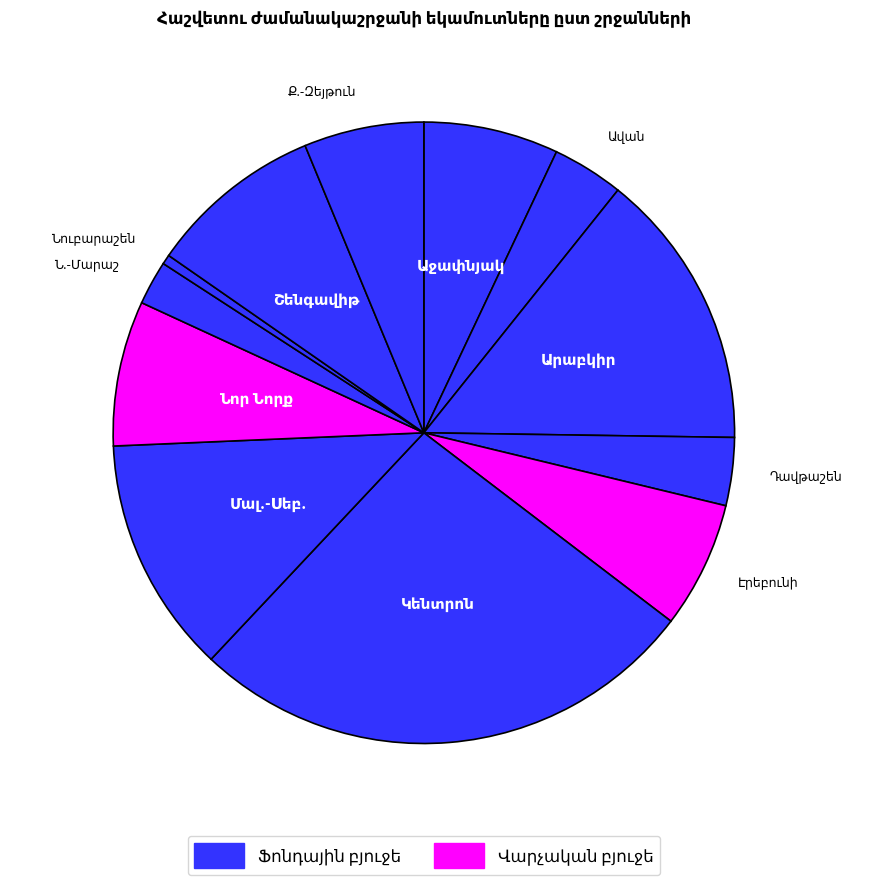

Does any single category account for the majority?

No